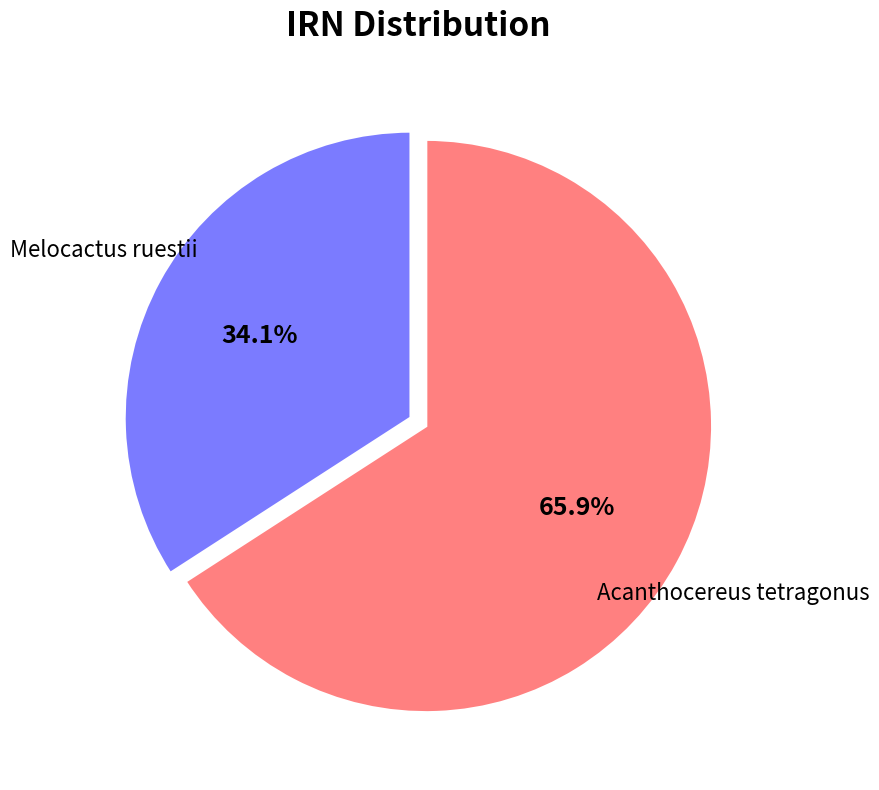

Is there a majority slice in this chart?

Yes